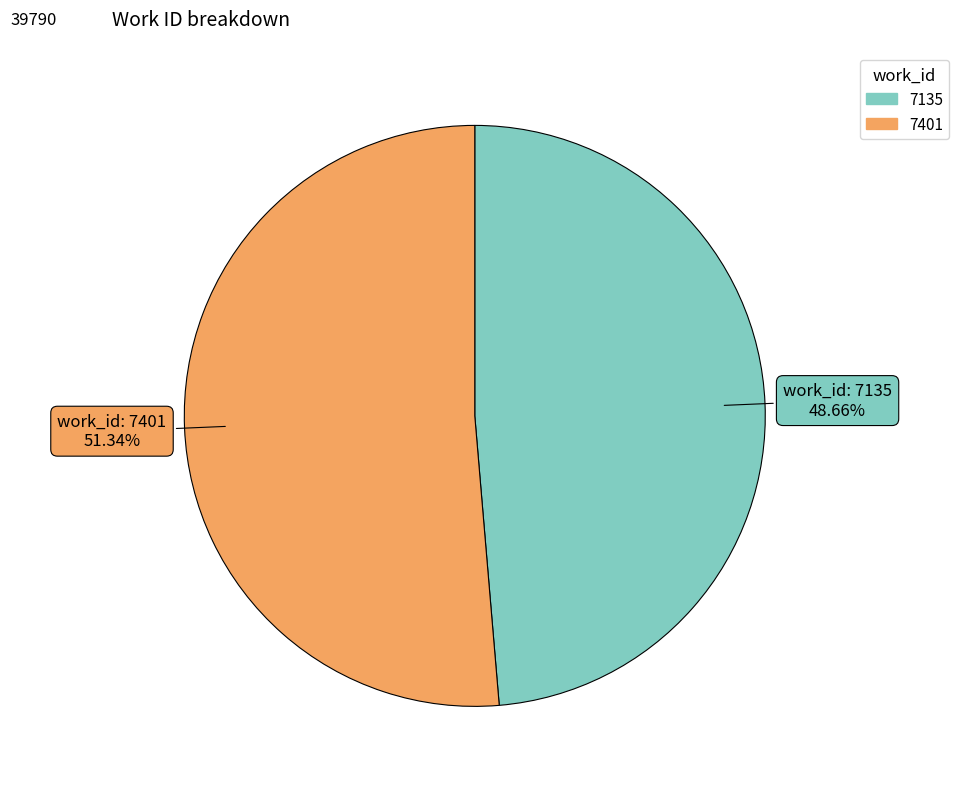

Is it true that 7135 is 49% of the pie?

True